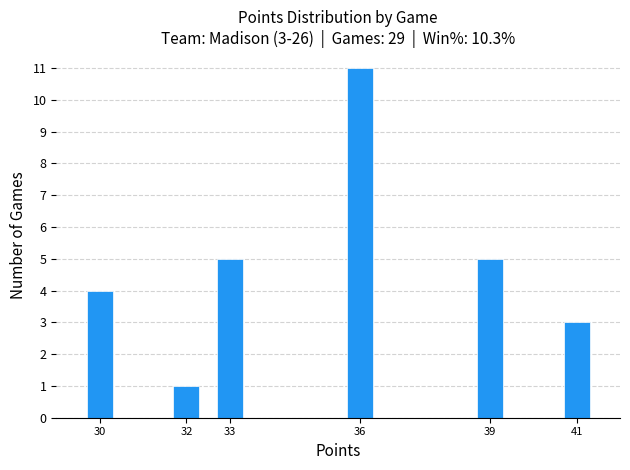

Reading right to left, list all the values displayed in this chart.

41=3	39=5	36=11	33=5	32=1	30=4